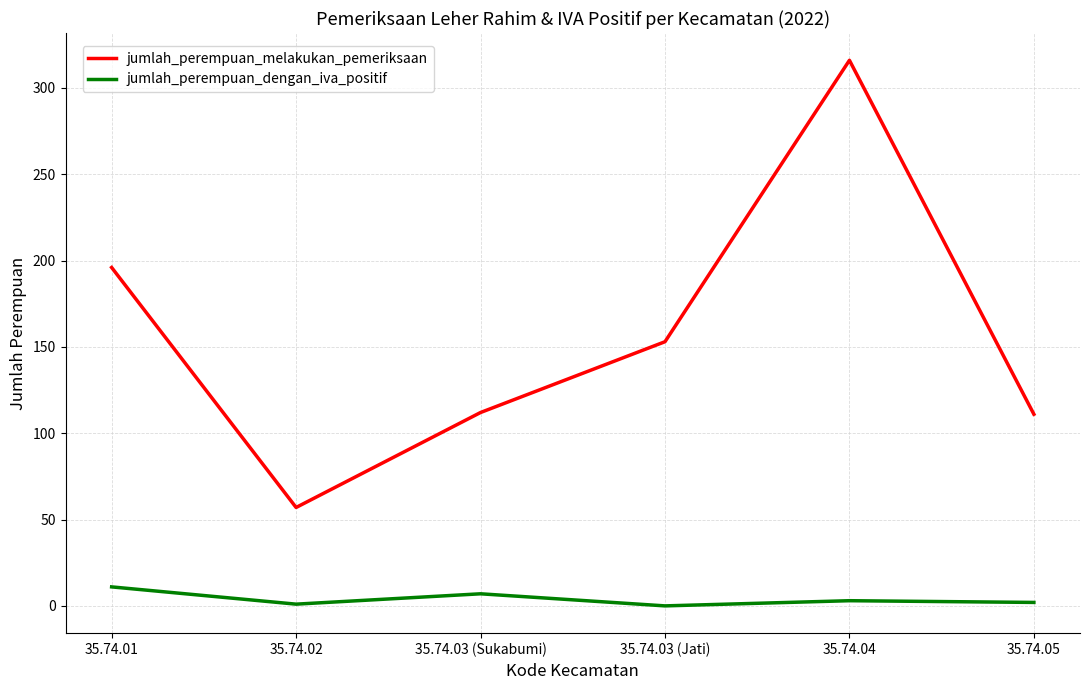

What is the average value of the jumlah_perempuan_dengan_iva_positif series?

4